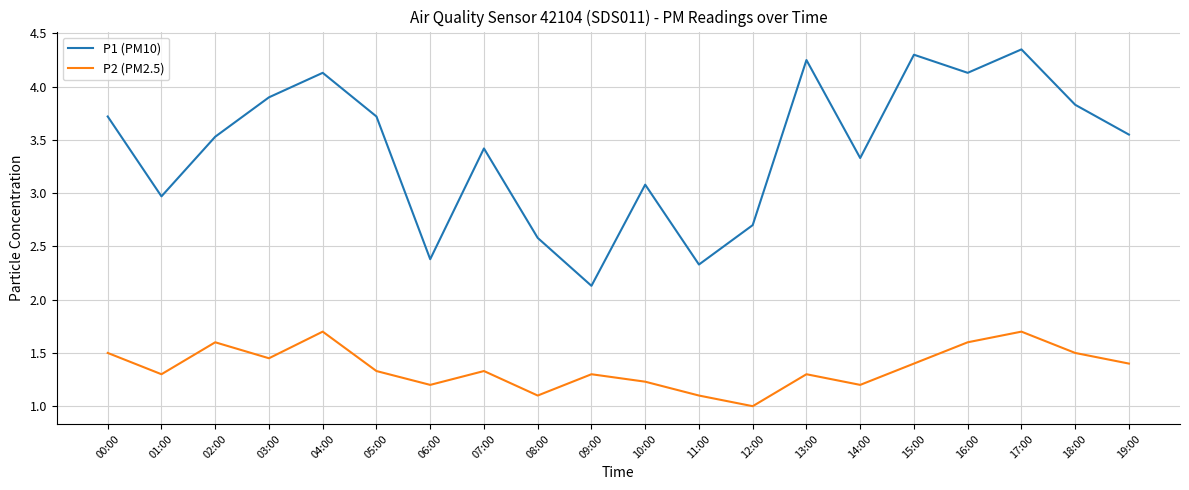

What is the difference between the maximum and minimum values in the P1 (PM10) series?

2.2